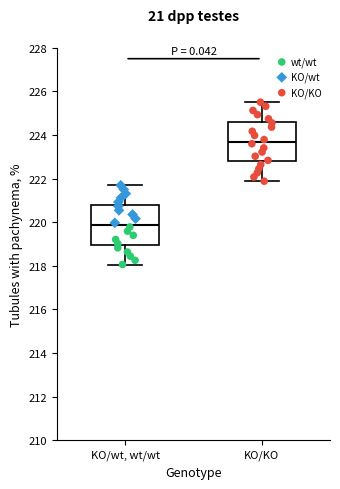

Which box's median line is the lowest?

KO/wt, wt/wt